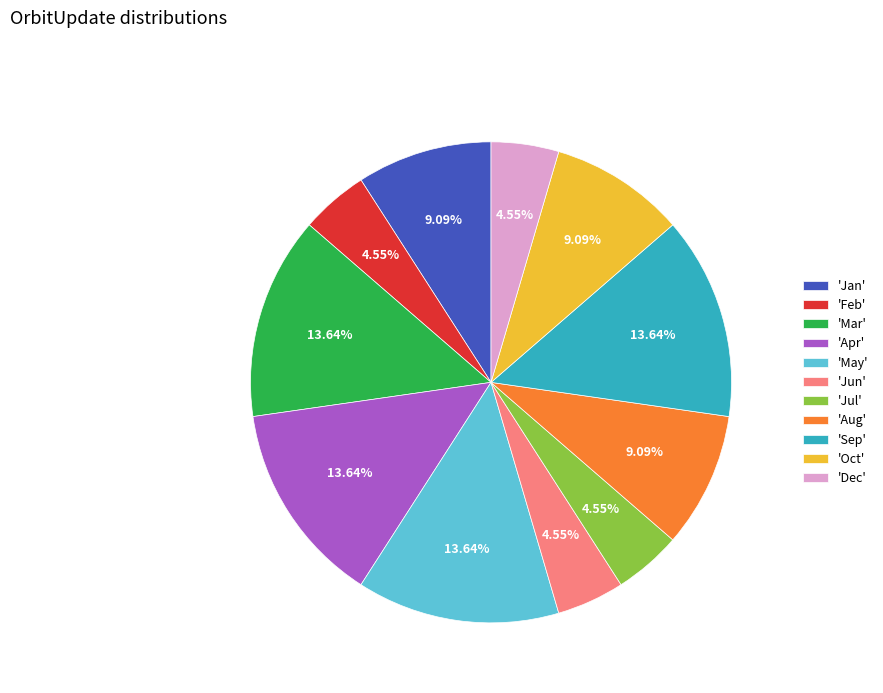

Which has a higher value, 'May' or 'Jun'?

'May'